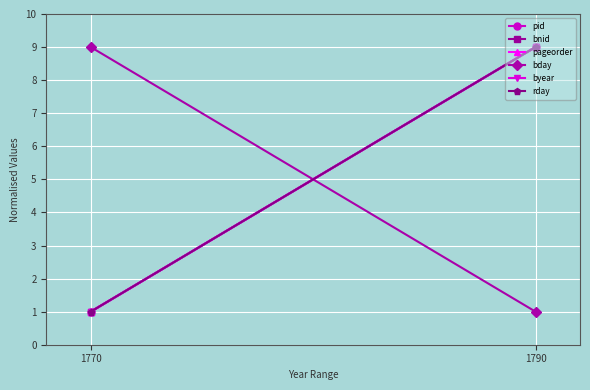

Which series has the largest total across all categories?

bnid